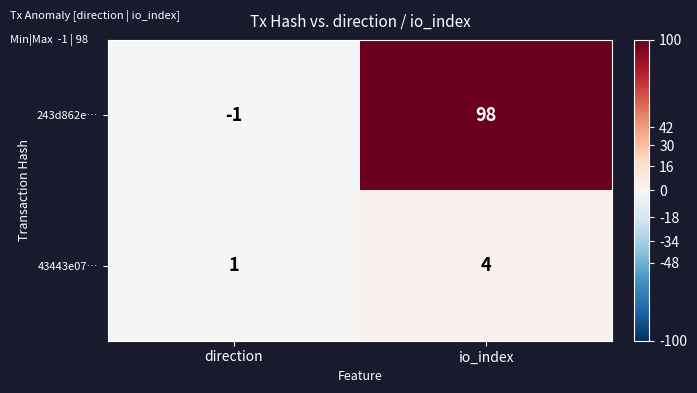

Is it true that 43443e07… equals 2 at direction?

False